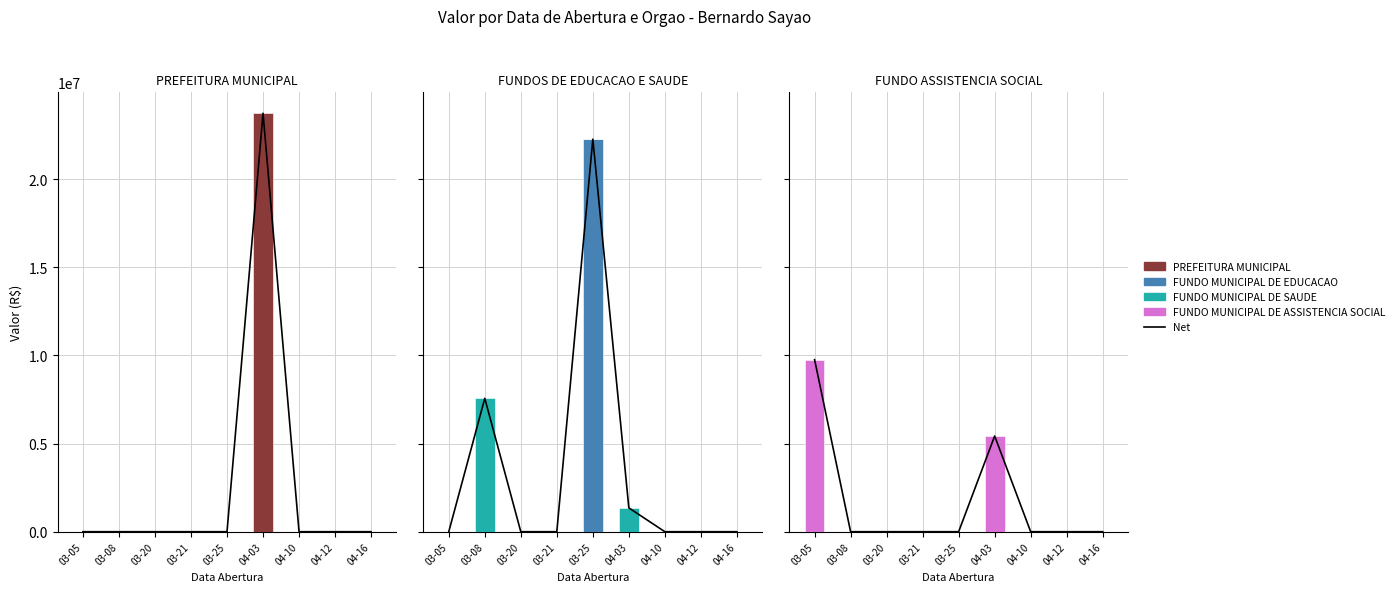

How many data points does each series have?

9